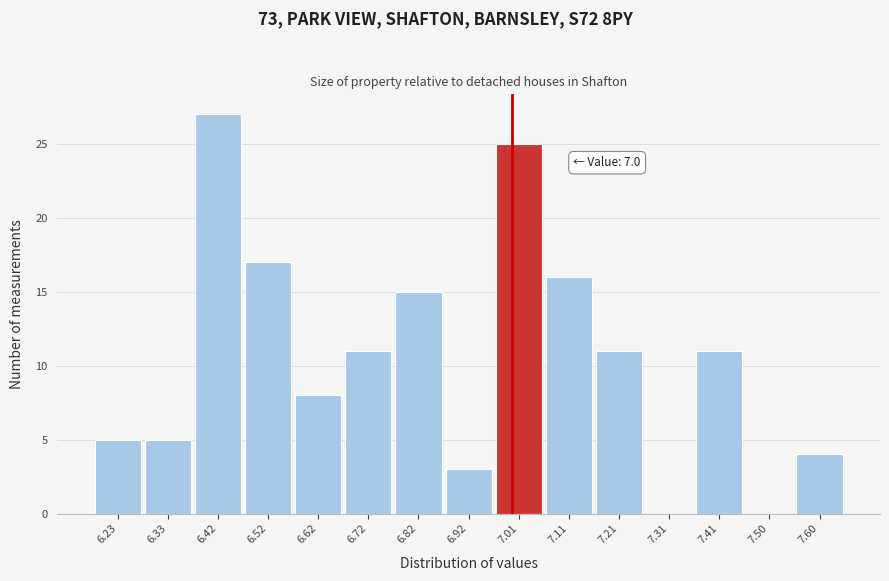

Over which range of the x-axis is the bar tallest?

6.376 to 6.474